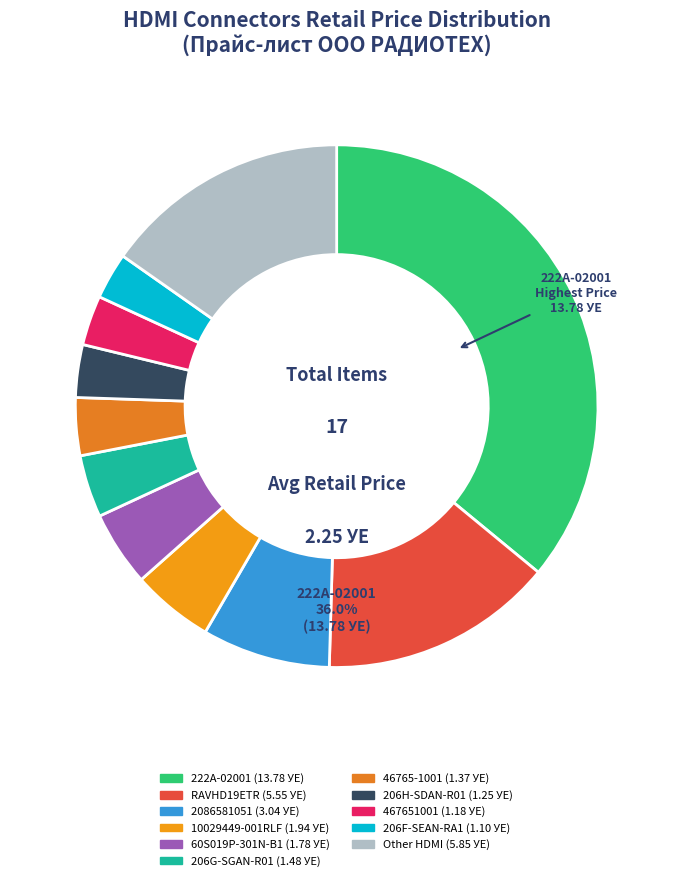

Is it true that KLS1-286-1-N-5-N is 7% of the pie?

False